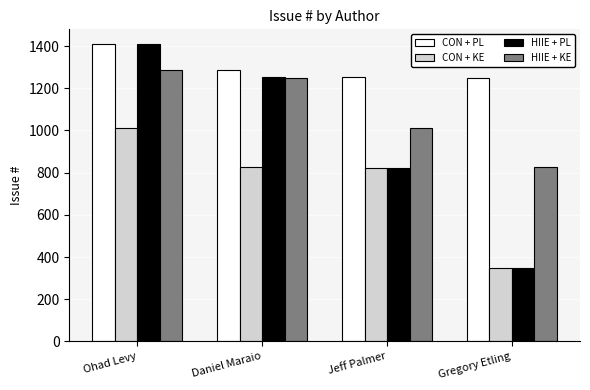

Is the value of CON + PL at Daniel Maraio greater than the value of HIIE + PL at Ohad Levy?

No